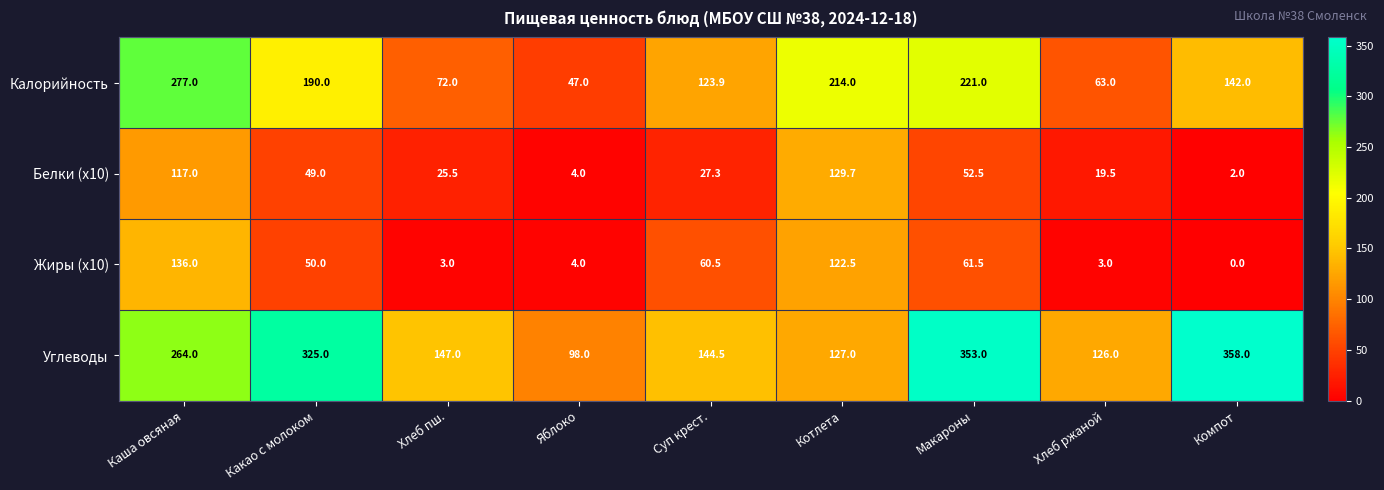

Where is Калорийность nearest to the value 162?

Компот